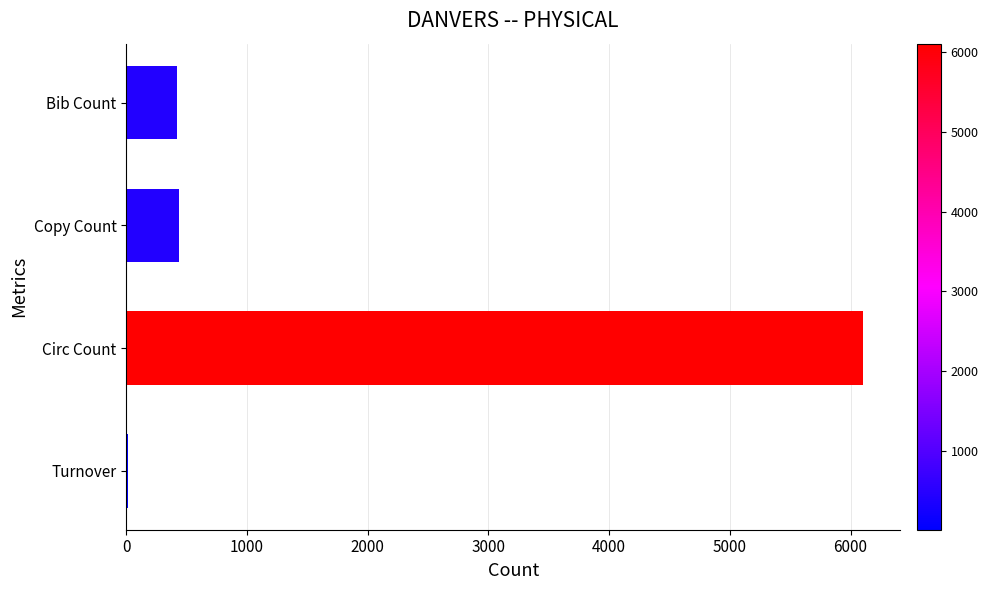

At which category does the chart reach its peak across all series?

Circ Count